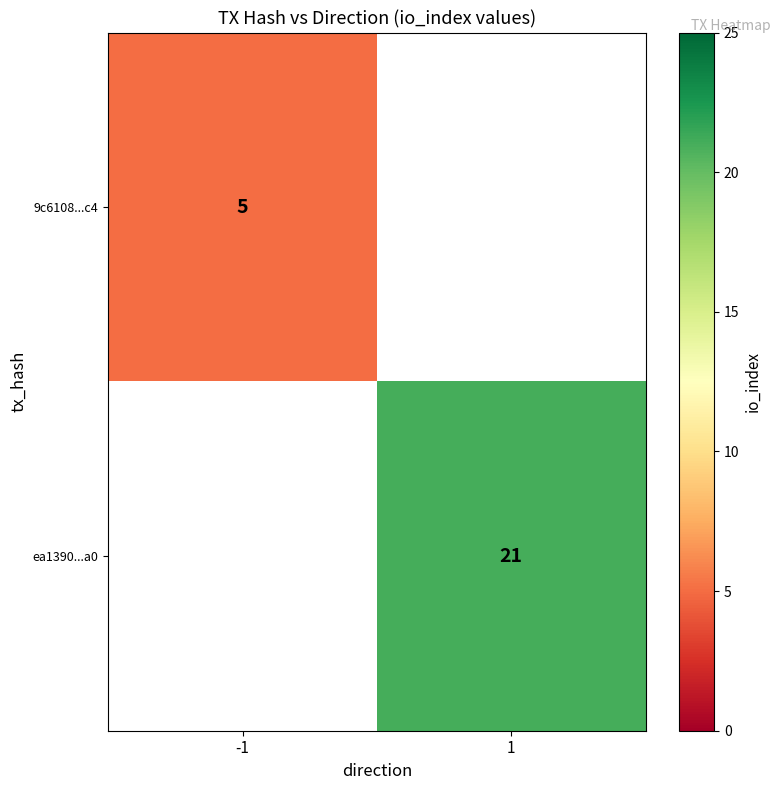

True or false: 9c6108...c4 has a value of 5 at -1.

True